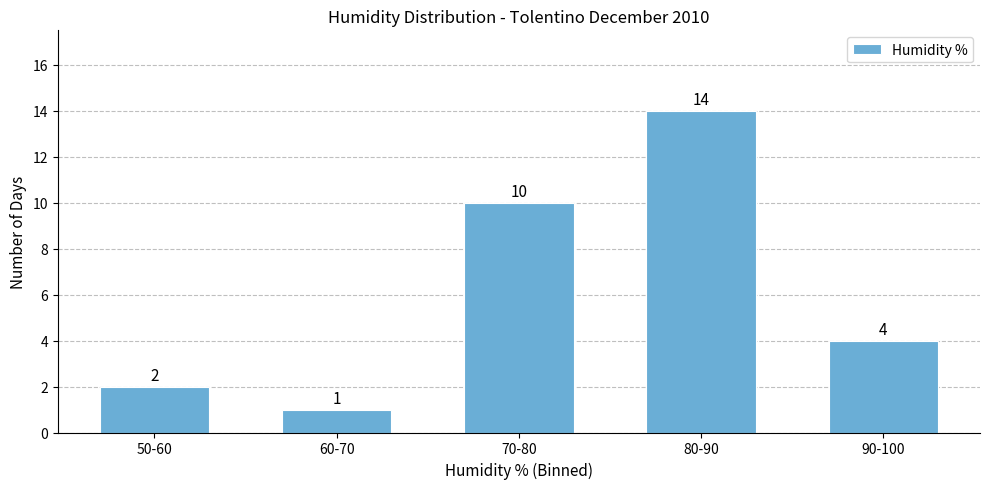

Reading right to left, transcribe all the data shown in this chart.

4	14	10	1	2